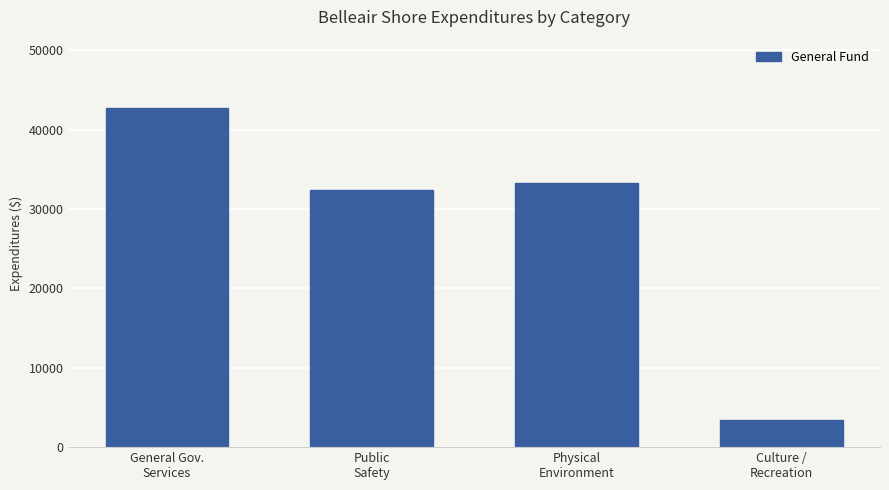

The chart shows a value of 3466 at Culture /
Recreation. True or false?

True